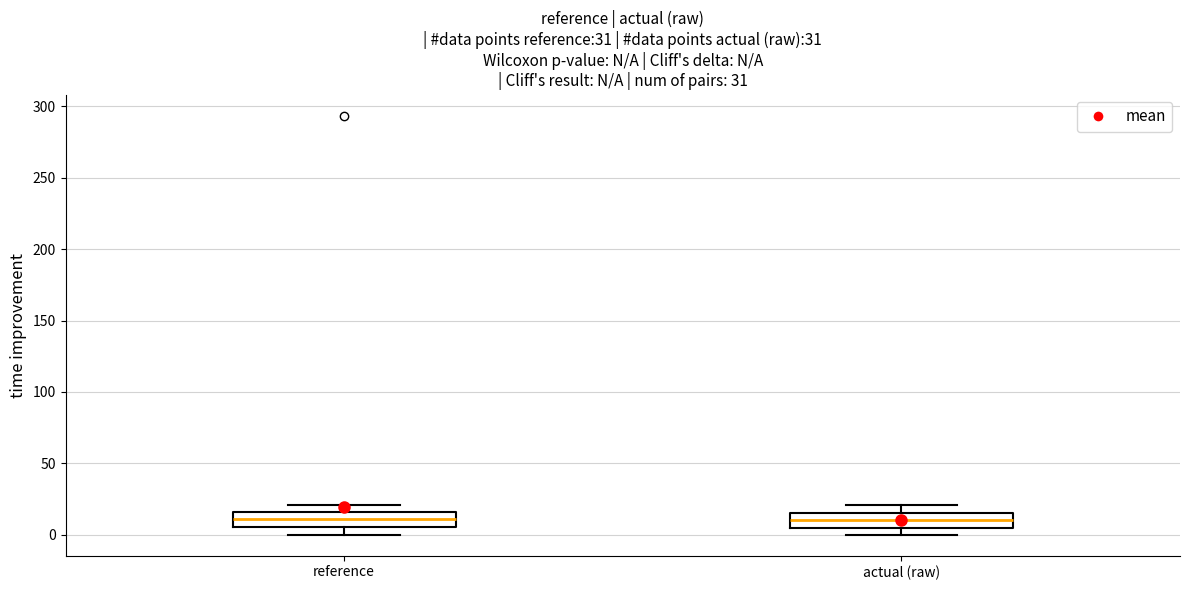

Reading left to right, read every box against the y-axis: the position of its median line, the range the box covers, and the ends of its whiskers. The values are not printed on the chart, so give them approximately, as read against the axis.

reference: median 10, box 5 to 15, whiskers 0 to 20
actual (raw): median 10, box 5 to 15, whiskers 0 to 20